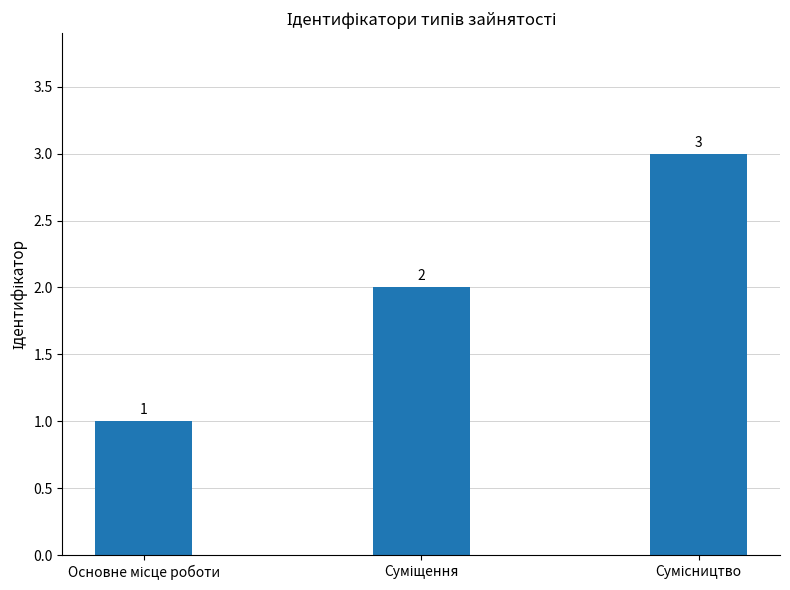

What is the maximum value shown in the chart?

3